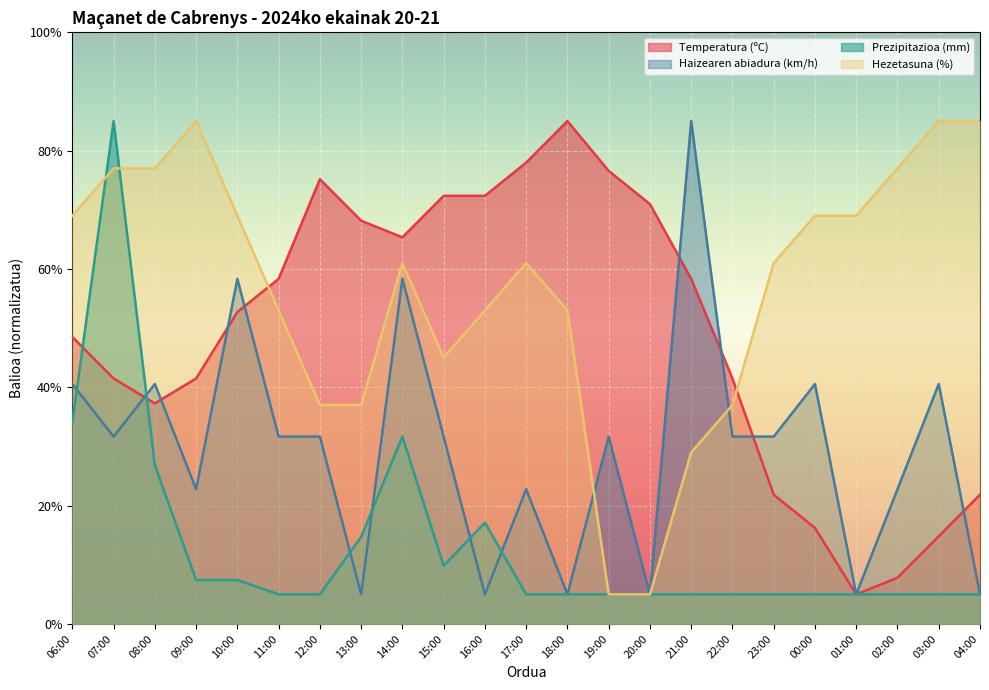

What is the approximate value of Hezetasuna (%) at 01:00?

69.0